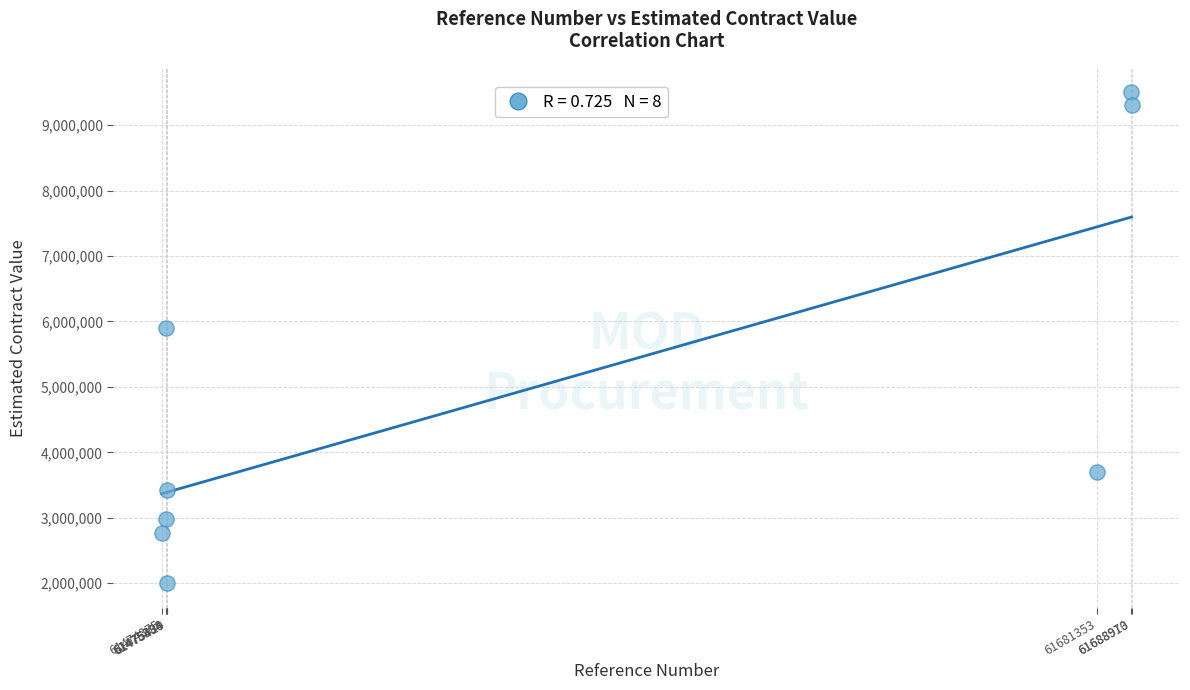

What Y value in the scatter plot is closest to 5750000?

5900000